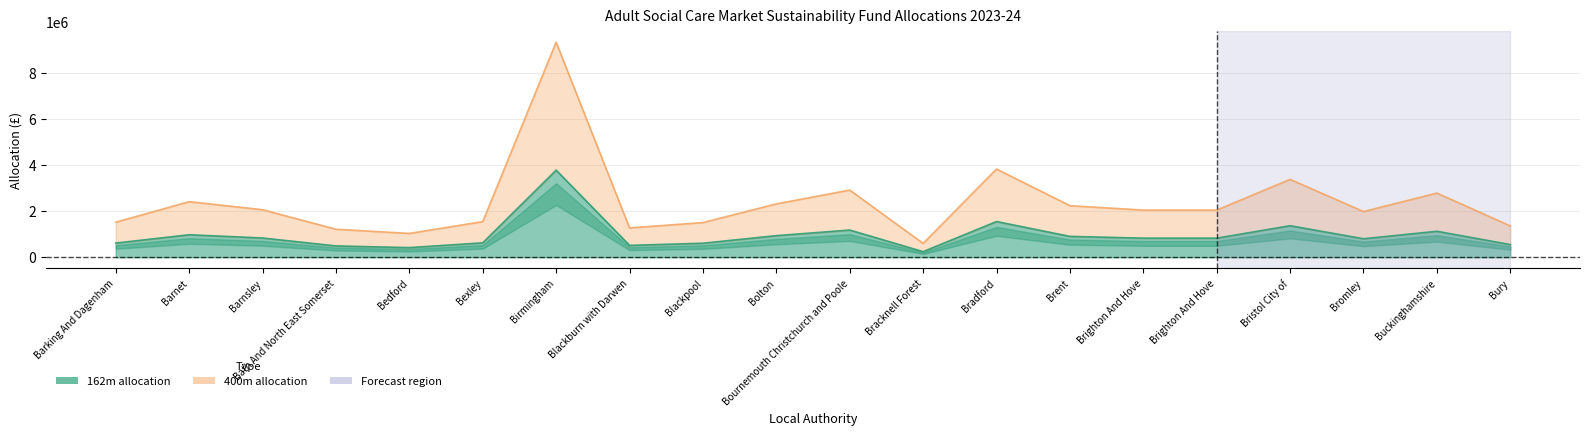

Reading right to left, extract all data points from this chart.

162m allocation: Bury=551280	Buckinghamshire=1128140	Bromley=803557	Bristol City of=1369147	Brighton And Hove=829346	Brighton And Hove=829346	Brent=906550	Bradford=1550616	Bracknell Forest=244239	Bournemouth Christchurch and Poole=1181178	Bolton=938319	Blackpool=609987	Blackburn with Darwen=515981	Birmingham=3780199	Bexley=626653	Bedford=419048	Bath And North East Somerset=492583	Barnsley=835921	Barnet=977055	Barking And Dagenham=616316
400m allocation: Bury=1361185	Buckinghamshire=2785531	Bromley=1984092	Bristol City of=3380610	Brighton And Hove=2047767	Brighton And Hove=2047767	Brent=2238395	Bradford=3828682	Bracknell Forest=603060	Bournemouth Christchurch and Poole=2916490	Bolton=2316837	Blackpool=1506141	Blackburn with Darwen=1274027	Birmingham=9333826	Bexley=1547291	Bedford=1034687	Bath And North East Somerset=1216255	Barnsley=2064002	Barnet=2412482	Barking And Dagenham=1521769